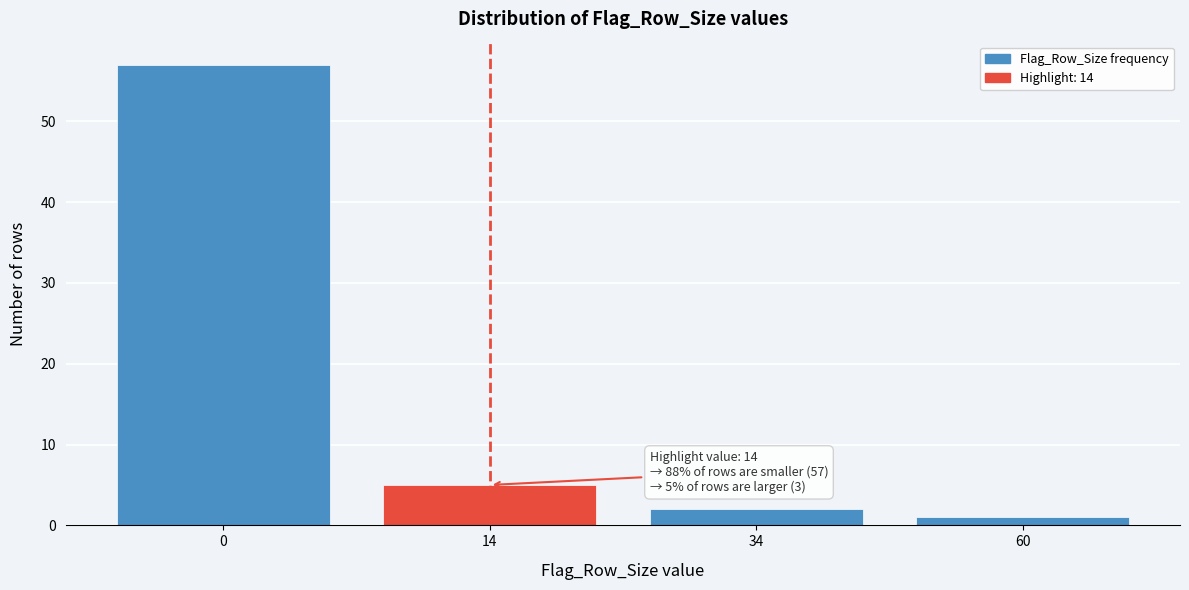

Reading left to right, extract all data points from this chart.

57	5	2	1